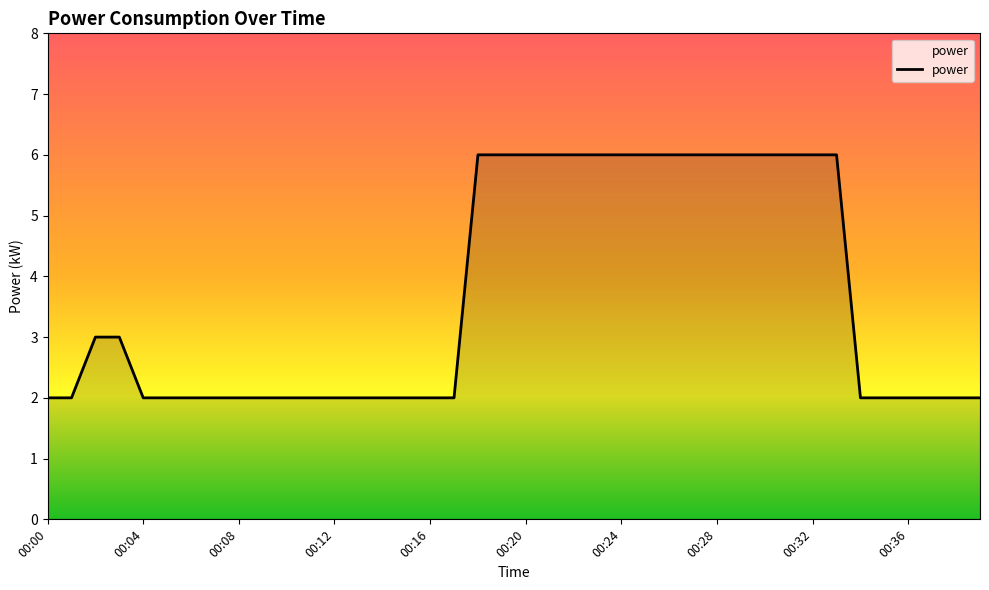

Count the values in the range 2 to 6.

40